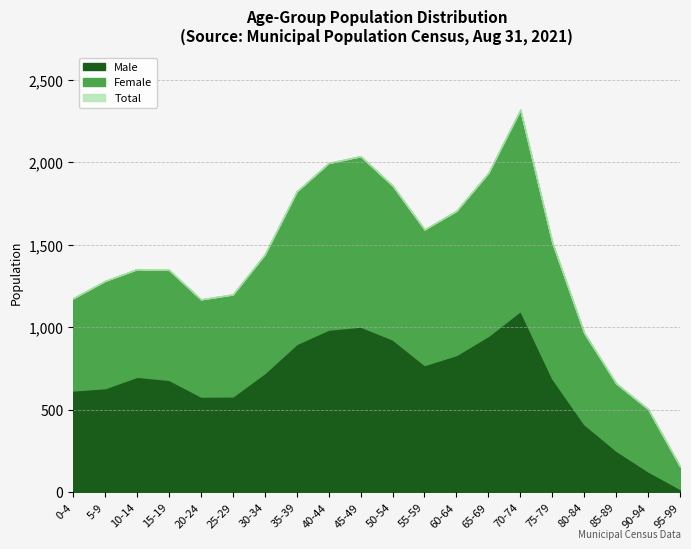

Rank the categories by Male value from highest to lowest.

70-74, 45-49, 40-44, 65-69, 50-54, 35-39, 60-64, 55-59, 30-34, 10-14, 75-79, 15-19, 5-9, 0-4, 25-29, 20-24, 80-84, 85-89, 90-94, 95-99